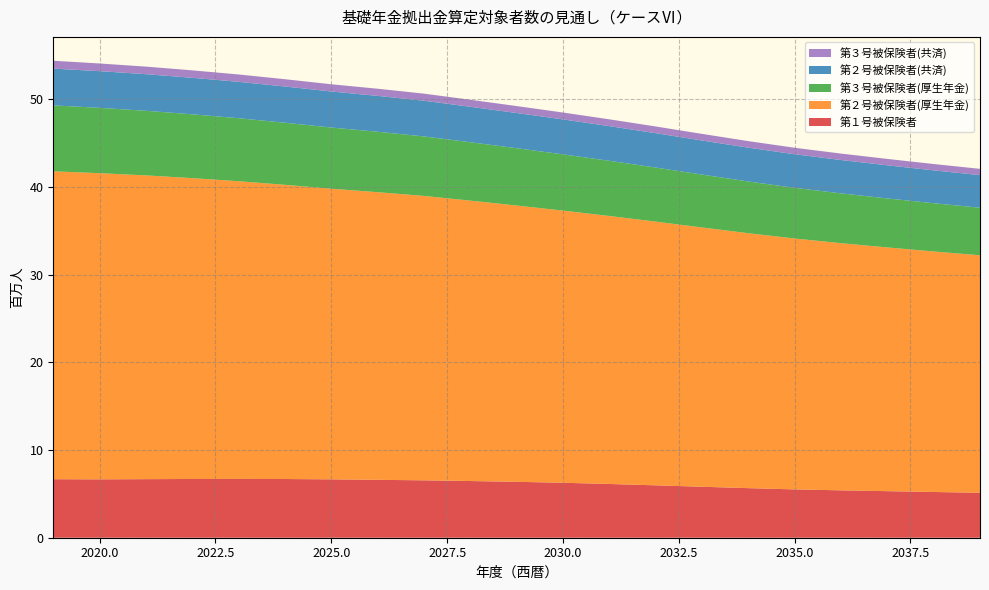

Reading left to right, extract all data points from this chart.

第１号被保険者: 2019=6.7	2020=6.7	2021=6.7	2022=6.7	2023=6.7	2024=6.7	2025=6.7	2026=6.6	2027=6.5	2028=6.5	2029=6.4	2030=6.3	2031=6.1	2032=6.0	2033=5.8	2034=5.7	2035=5.5	2036=5.4	2037=5.3	2038=5.2	2039=5.1
第２号被保険者(厚生年金): 2019=35.1	2020=34.9	2021=34.6	2022=34.3	2023=34.0	2024=33.6	2025=33.2	2026=32.8	2027=32.4	2028=32.0	2029=31.5	2030=31.0	2031=30.6	2032=30.1	2033=29.6	2034=29.1	2035=28.6	2036=28.2	2037=27.8	2038=27.4	2039=27.1
第３号被保険者(厚生年金): 2019=7.5	2020=7.5	2021=7.4	2022=7.3	2023=7.2	2024=7.1	2025=7.0	2026=6.9	2027=6.8	2028=6.7	2029=6.5	2030=6.4	2031=6.3	2032=6.2	2033=6.0	2034=5.9	2035=5.8	2036=5.7	2037=5.6	2038=5.5	2039=5.4
第２号被保険者(共済): 2019=4.2	2020=4.2	2021=4.2	2022=4.2	2023=4.1	2024=4.1	2025=4.1	2026=4.1	2027=4.1	2028=4.0	2029=4.0	2030=4.0	2031=4.0	2032=3.9	2033=3.9	2034=3.9	2035=3.8	2036=3.8	2037=3.8	2038=3.7	2039=3.7
第３号被保険者(共済): 2019=0.9	2020=0.9	2021=0.9	2022=0.9	2023=0.8	2024=0.8	2025=0.8	2026=0.8	2027=0.8	2028=0.8	2029=0.8	2030=0.8	2031=0.8	2032=0.8	2033=0.8	2034=0.7	2035=0.7	2036=0.7	2037=0.7	2038=0.7	2039=0.7